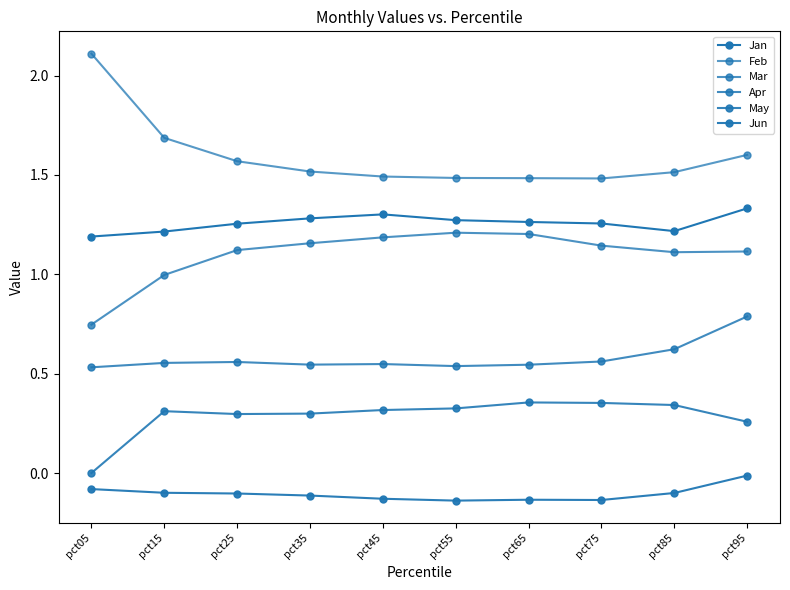

Which has a higher value, pct15 or pct75?

pct75